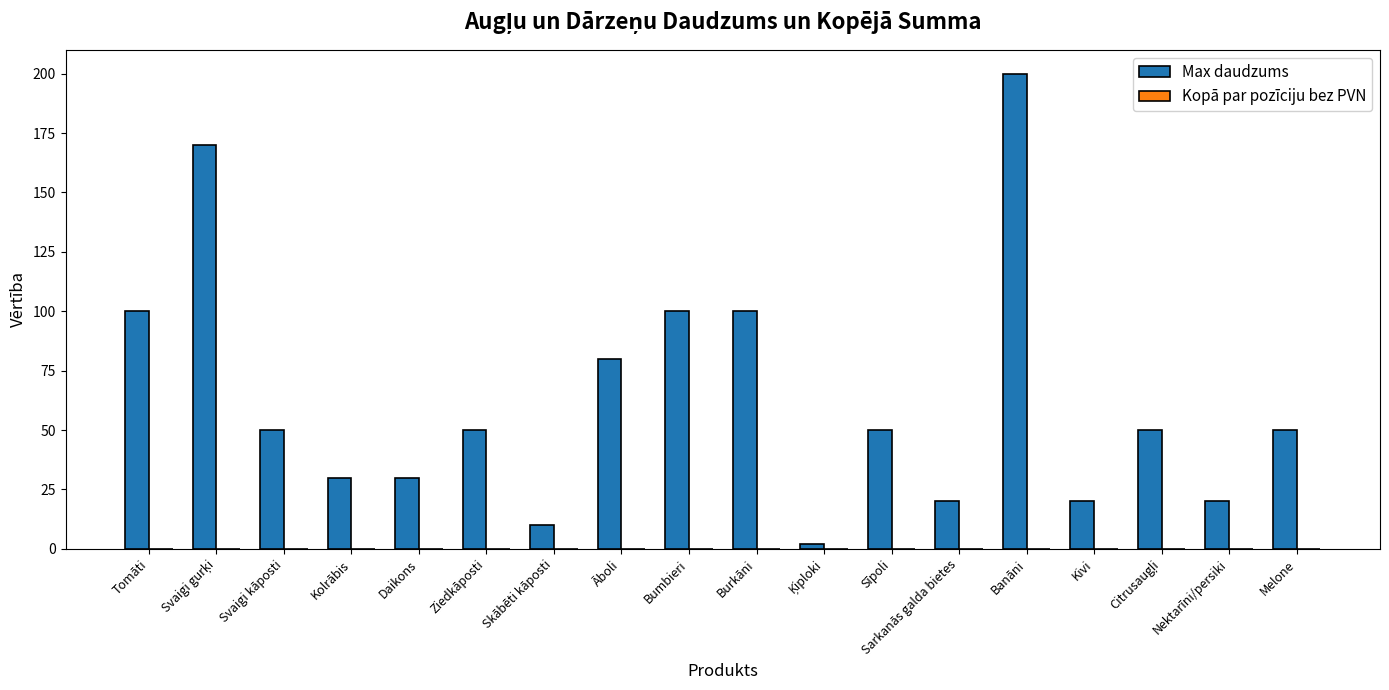

What is the ratio of the value at Sarkanās galda bietes to the value at Daikons?

0.7